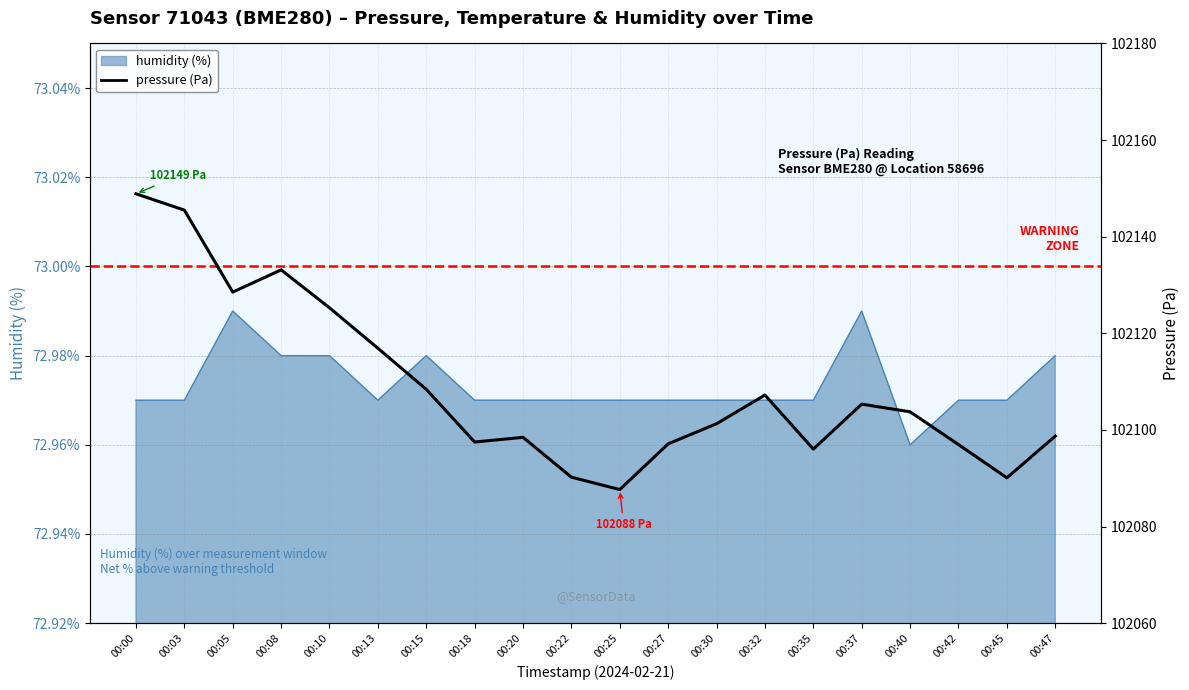

Reading right to left, transcribe all the data shown in this chart.

00:47=102098.7	00:45=102090.1	00:42=102097.0	00:40=102103.8	00:37=102105.3	00:35=102096.0	00:32=102107.2	00:30=102101.3	00:27=102097.1	00:25=102087.7	00:22=102090.2	00:20=102098.5	00:18=102097.5	00:15=102108.4	00:13=102116.9	00:10=102125.3	00:08=102133.1	00:05=102128.5	00:03=102145.5	00:00=102148.9